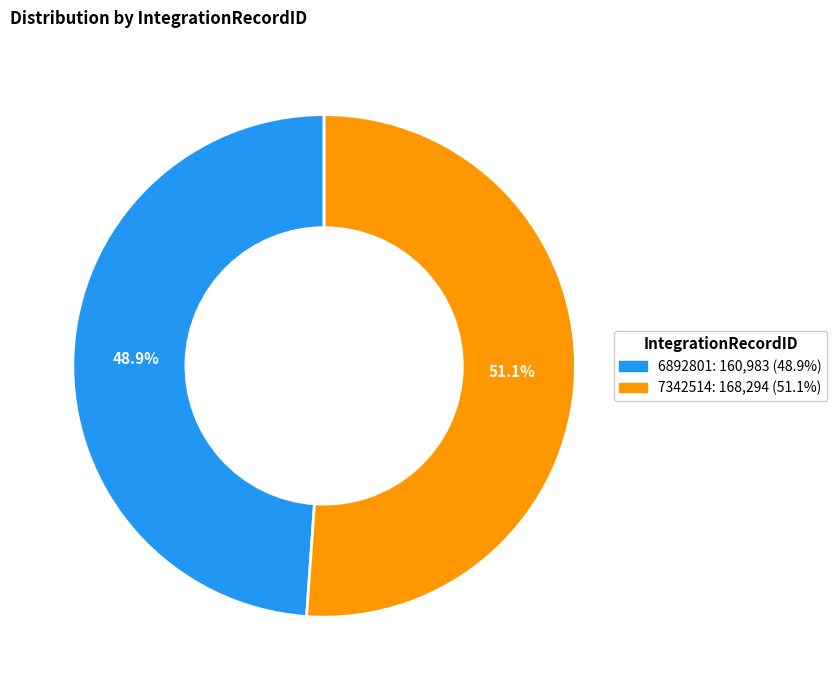

Which slice is the largest?

7342514